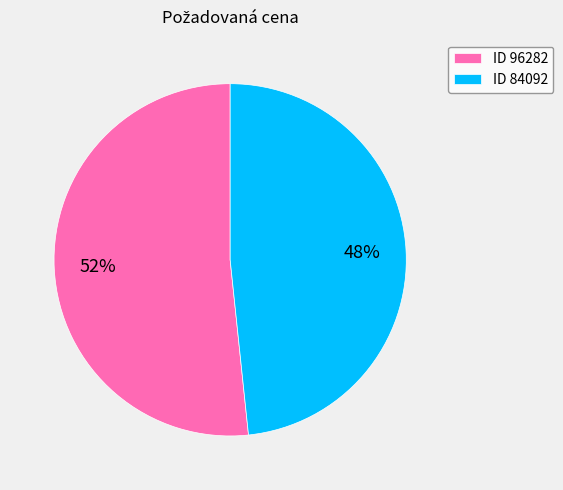

Is it true that ID 96282 is 52% of the pie?

True